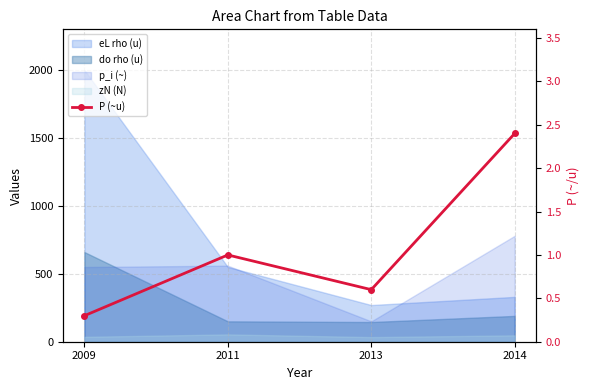

What value does the data have at 2013?

0.6